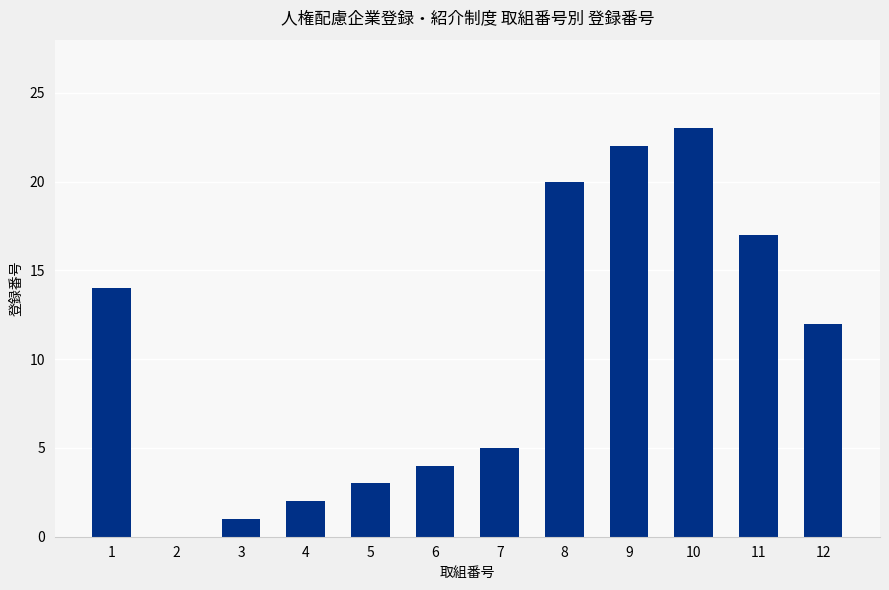

Reading right to left, list all the values displayed in this chart.

12	17	23	22	20	5	4	3	2	1	0	14